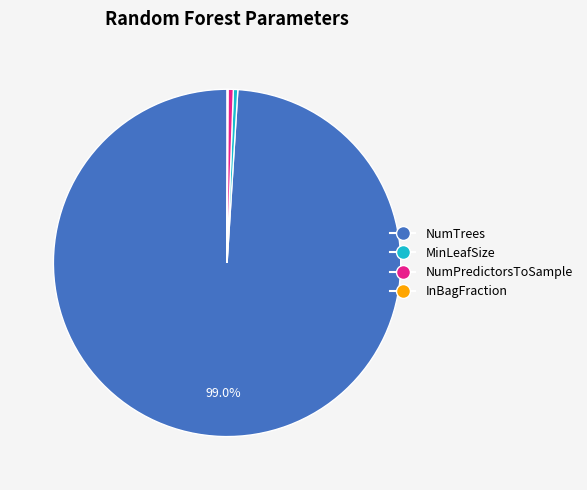

Which slice is the largest?

NumTrees